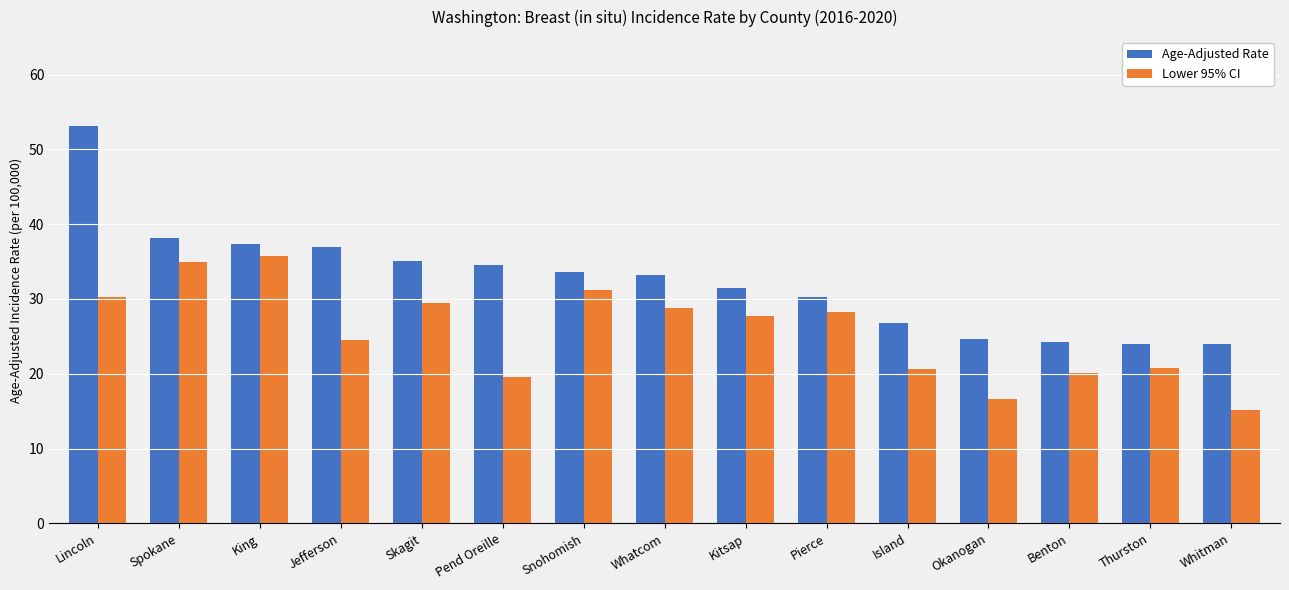

At which label is Lower 95% CI closest to 25?

Jefferson